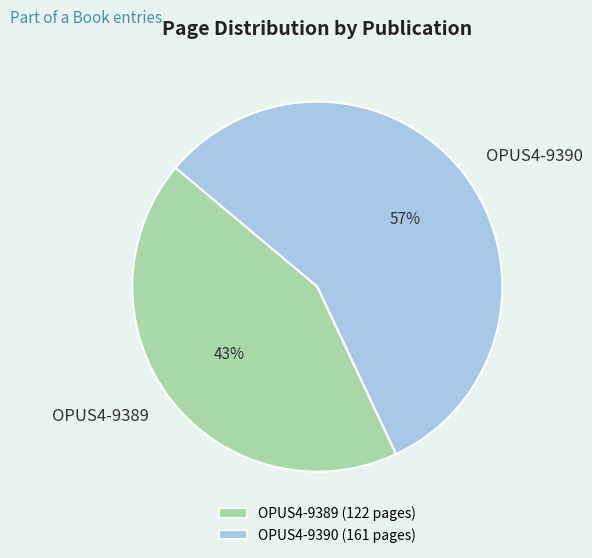

To the nearest percent, what is the difference between the OPUS4-9390 and OPUS4-9389 slice percentages?

14%